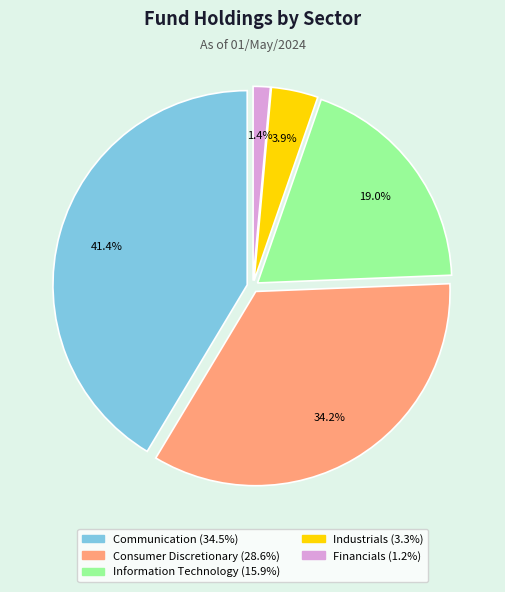

Which slice is the largest?

Communication